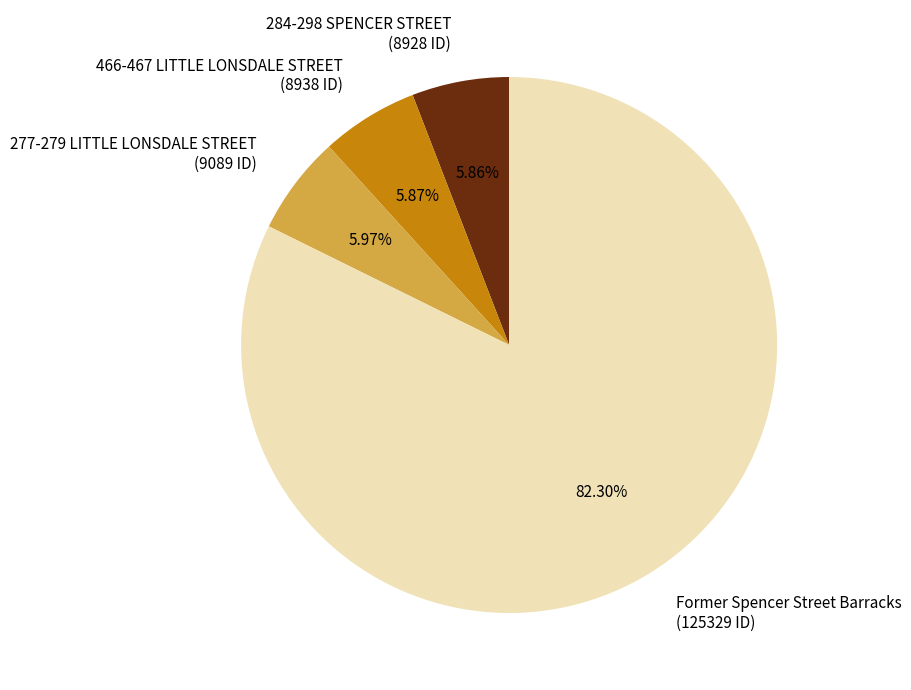

Which slice is the largest?

Former Spencer Street Barracks